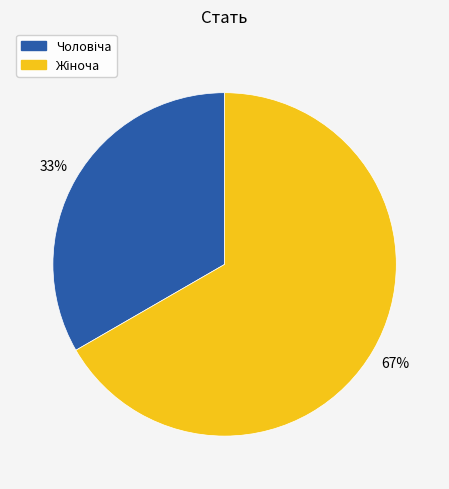

How many slices are in this pie chart?

2